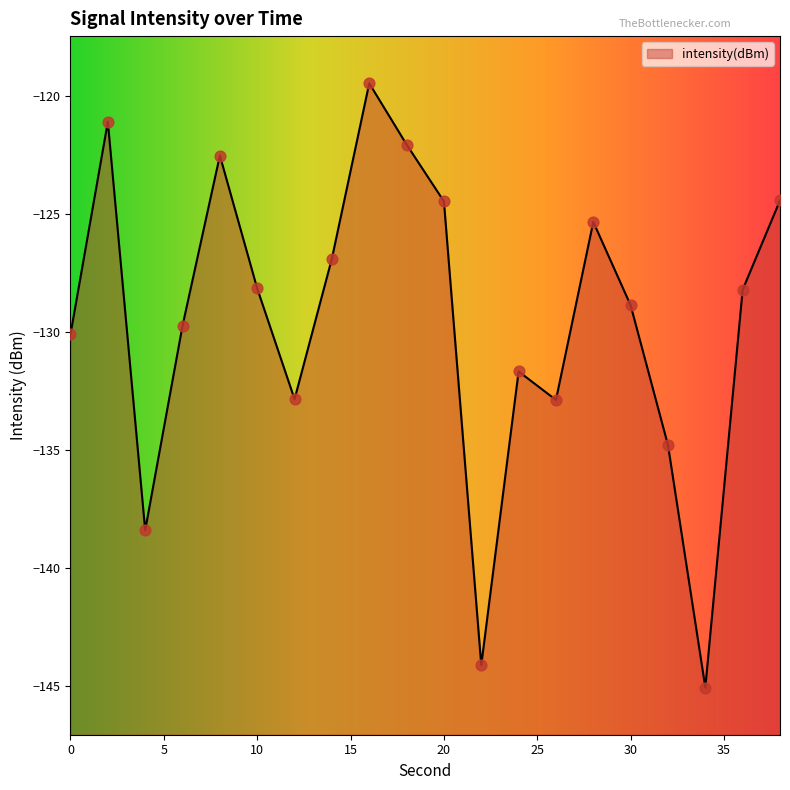

What is the change in value from 22 to 38?

+19.7